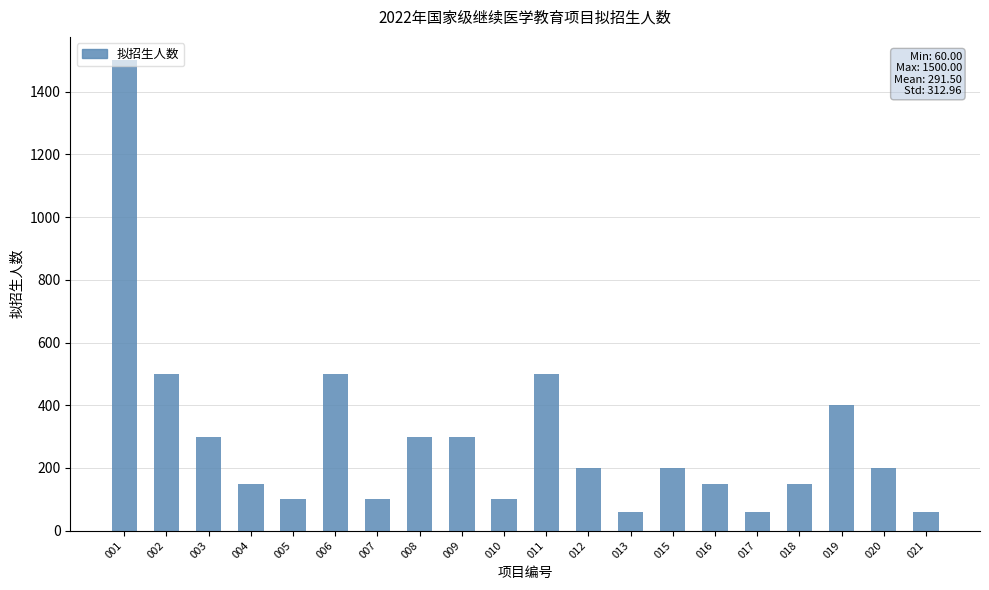

Approximately how many times larger is the value at 003 compared to 021?

5.0